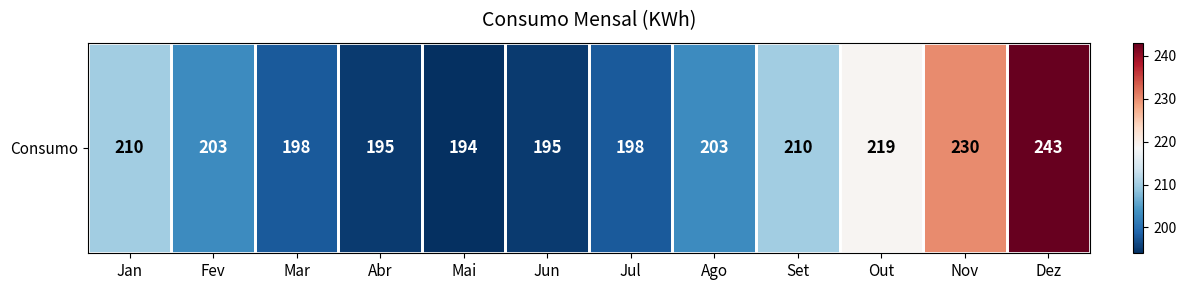

Which label corresponds to the smallest value in the chart?

Mai